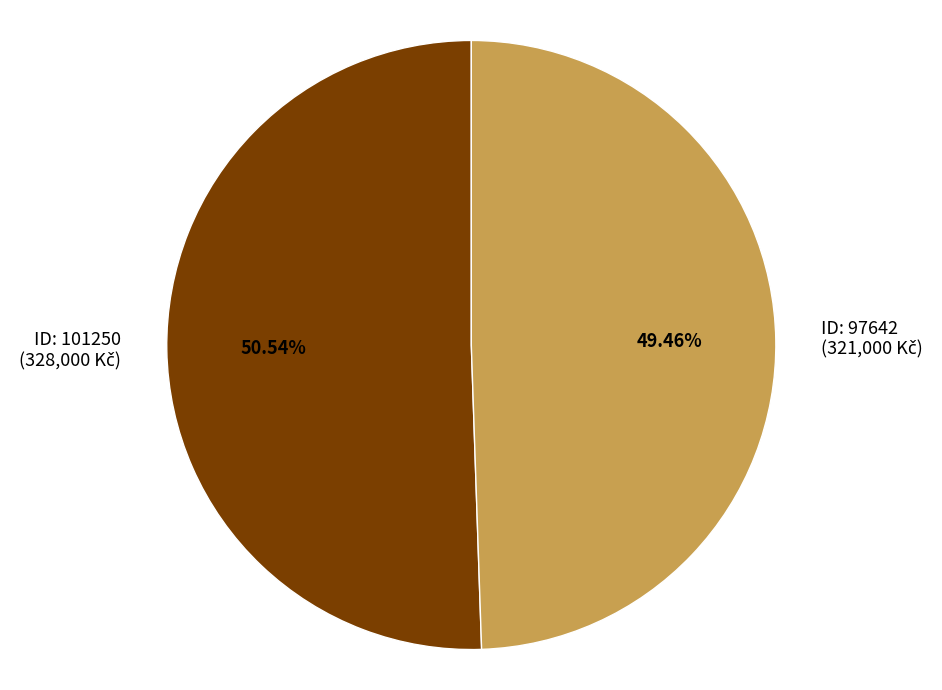

Is there any slice that represents more than half of the pie?

Yes